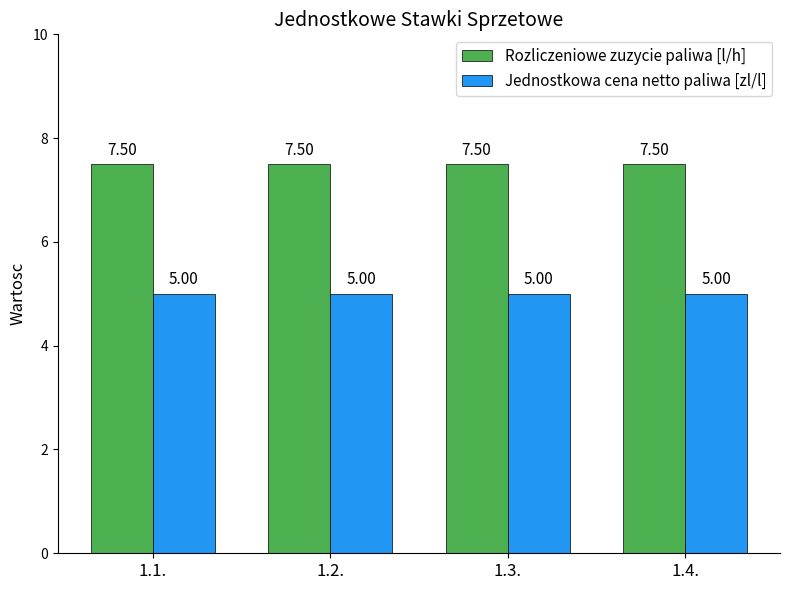

What is the spread (max minus min) of values at 1.1.?

2.5